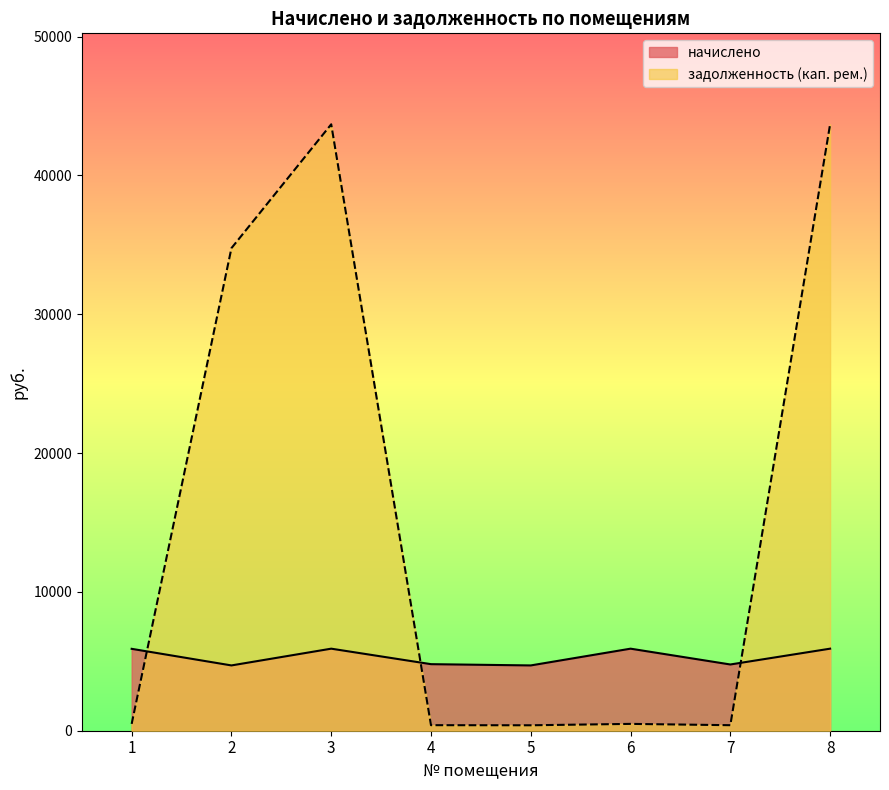

Rank the categories by начислено value from highest to lowest.

3, 6, 8, 1, 4, 7, 2, 5